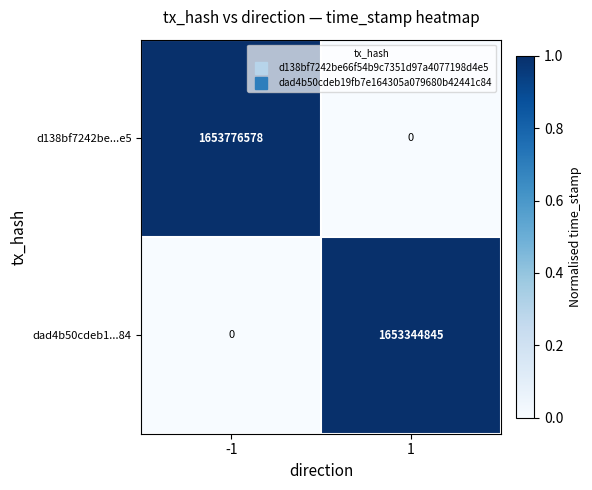

Reading right to left, list all the values displayed in this chart.

d138bf7242be...e5: 1=0	-1=1653776578
dad4b50cdeb1...84: 1=1653344845	-1=0